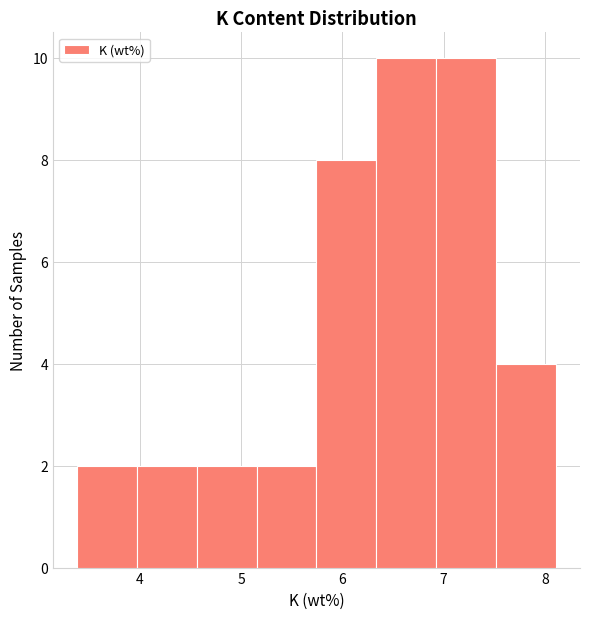

Reading left to right, transcribe this chart: for each bar, give the range it covers on the x-axis and its height. Neither the bar edges nor the heights are printed on the chart, so give them approximately, as read against the axes.

3.4 to 4.0: 2
4.0 to 4.6: 2
4.6 to 5.2: 2
5.2 to 5.7: 2
5.7 to 6.3: 8
6.3 to 6.9: 10
6.9 to 7.5: 10
7.5 to 8.1: 4